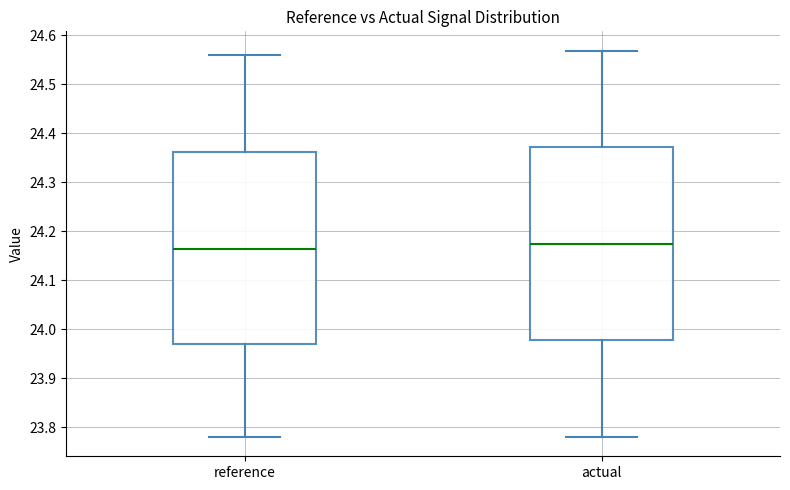

Reading left to right, read every box against the y-axis: the position of its median line, the range the box covers, and the ends of its whiskers. The values are not printed on the chart, so give them approximately, as read against the axis.

reference: median 24.16, box 23.97 to 24.36, whiskers 23.78 to 24.56
actual: median 24.17, box 23.98 to 24.37, whiskers 23.78 to 24.57